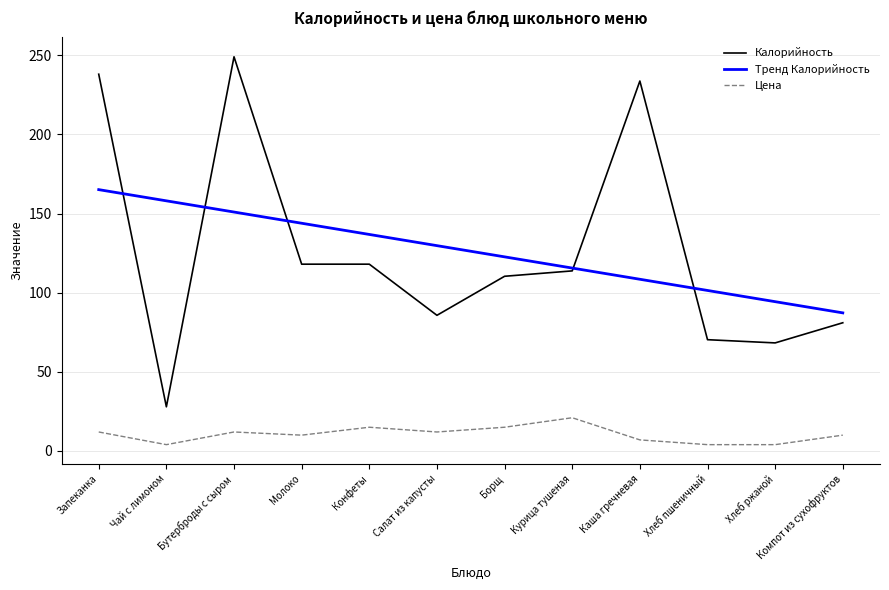

What is the total value across all series at Салат из капусты?

227.4